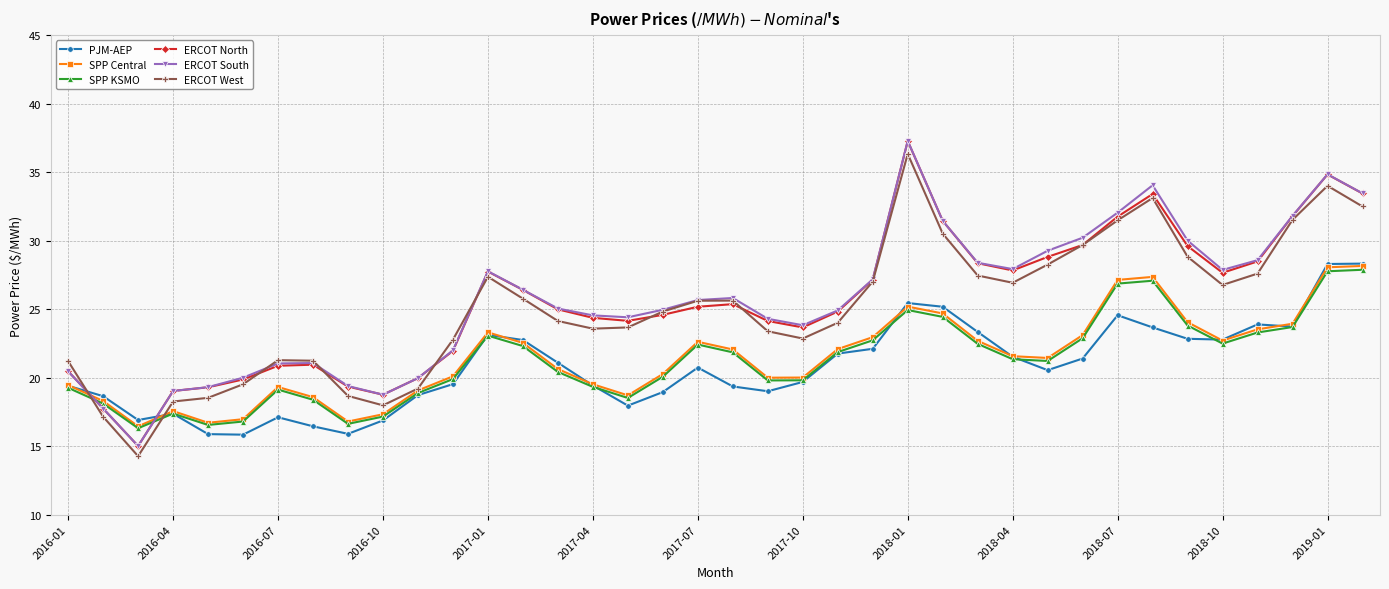

True or false: ERCOT South and PJM-AEP intersect in this chart.

True